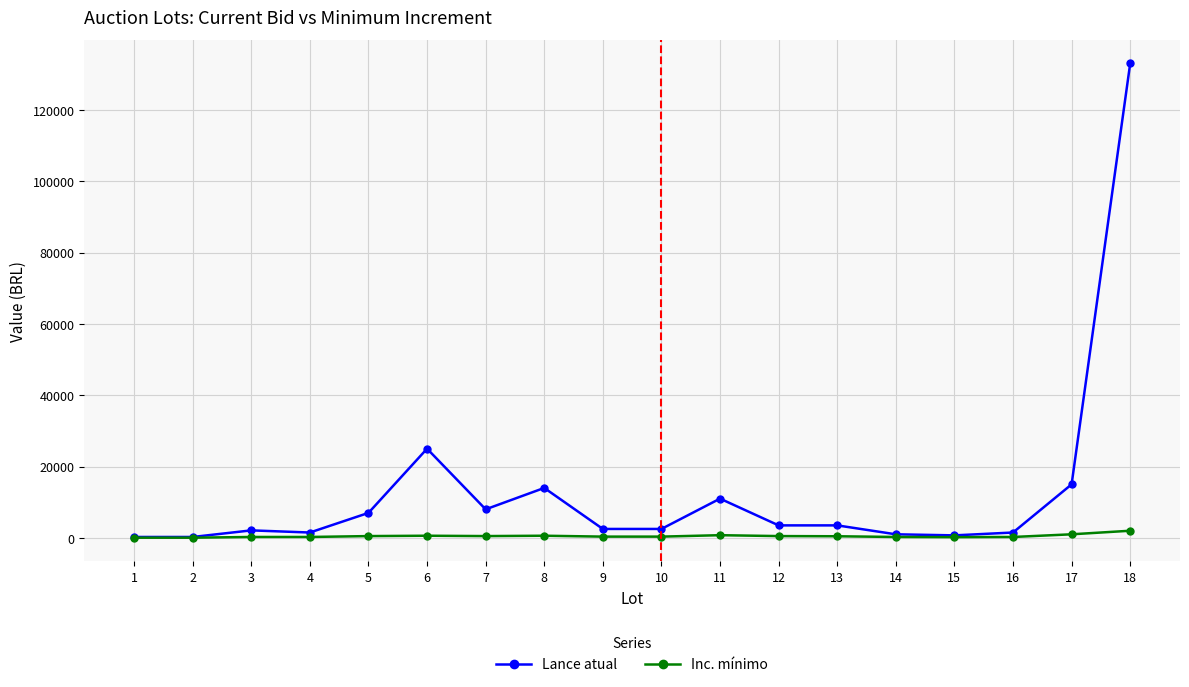

What is the difference between the Inc. mínimo values at 1 and 7?

450